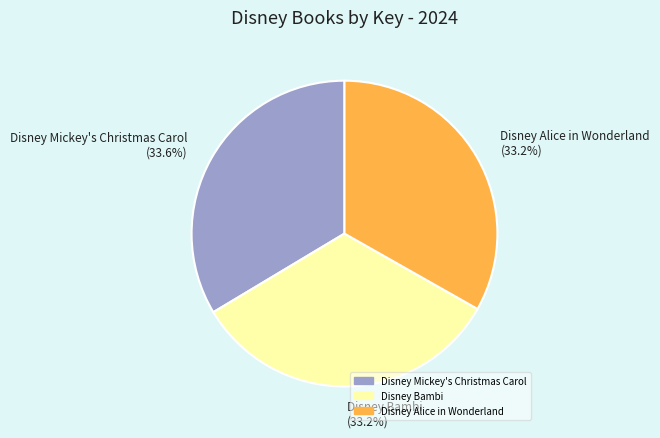

To the nearest percent, what percentage of the pie is Disney Bambi?

33%